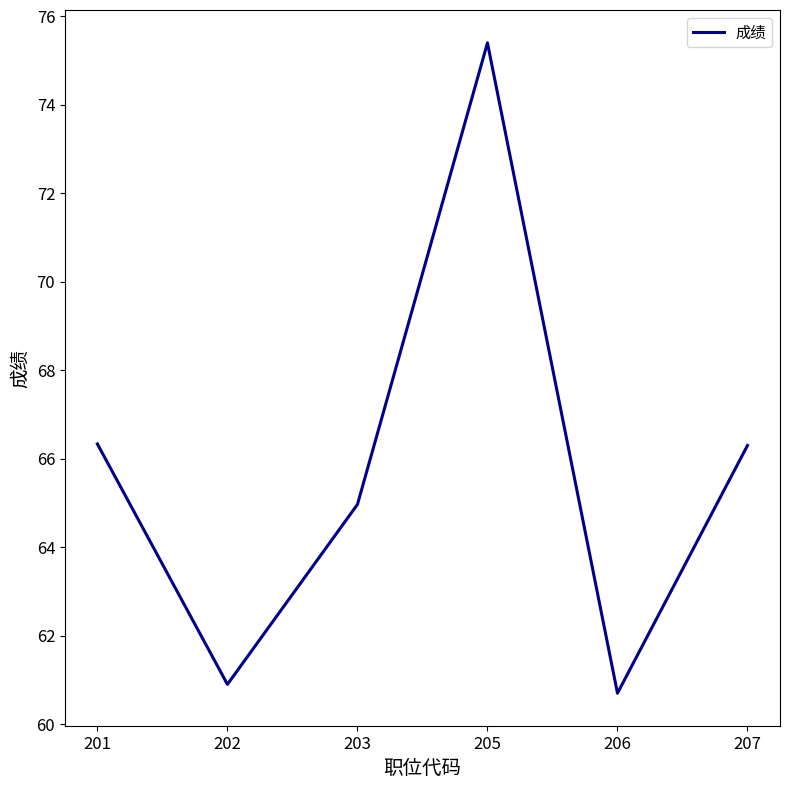

True or false: the data shows 65.0 at 203.

True